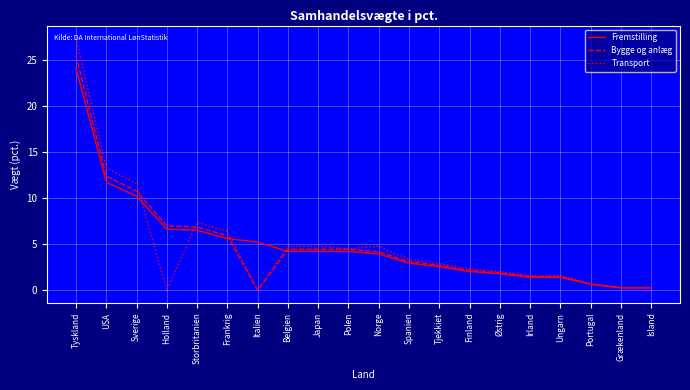

What is the difference between the Bygge og anlæg values at Italien and Storbritanien?

6.9